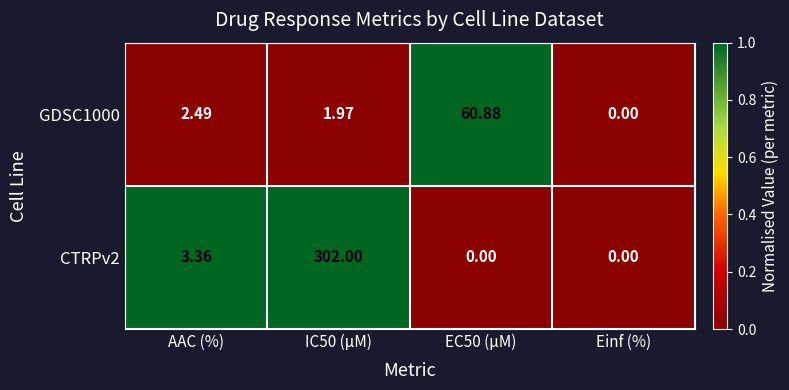

Which category has the lowest value in the GDSC1000 series?

Einf (%)